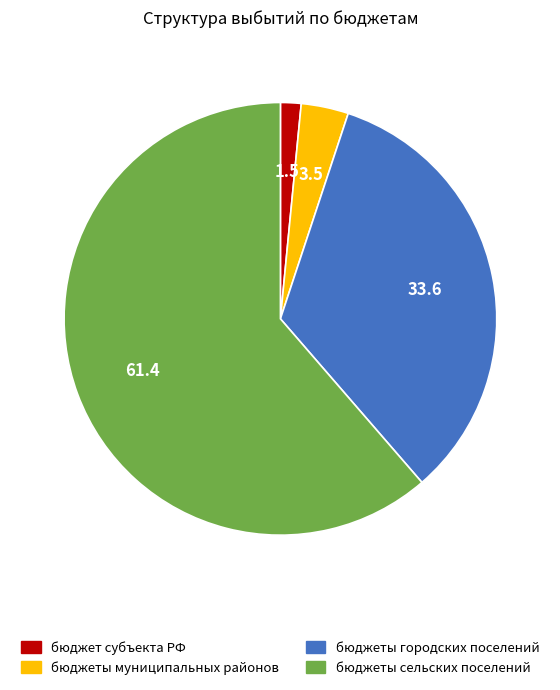

What is the smallest slice in the pie chart?

бюджет субъекта РФ